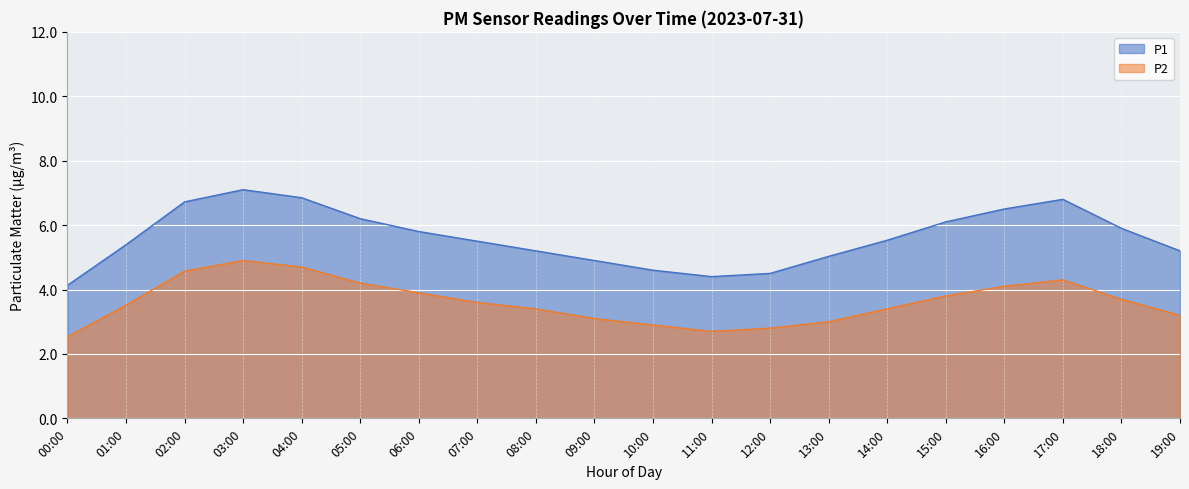

List the labels in order of P2 value, smallest first.

00:00, 11:00, 12:00, 10:00, 13:00, 09:00, 19:00, 08:00, 14:00, 01:00, 07:00, 18:00, 15:00, 06:00, 16:00, 05:00, 17:00, 02:00, 04:00, 03:00